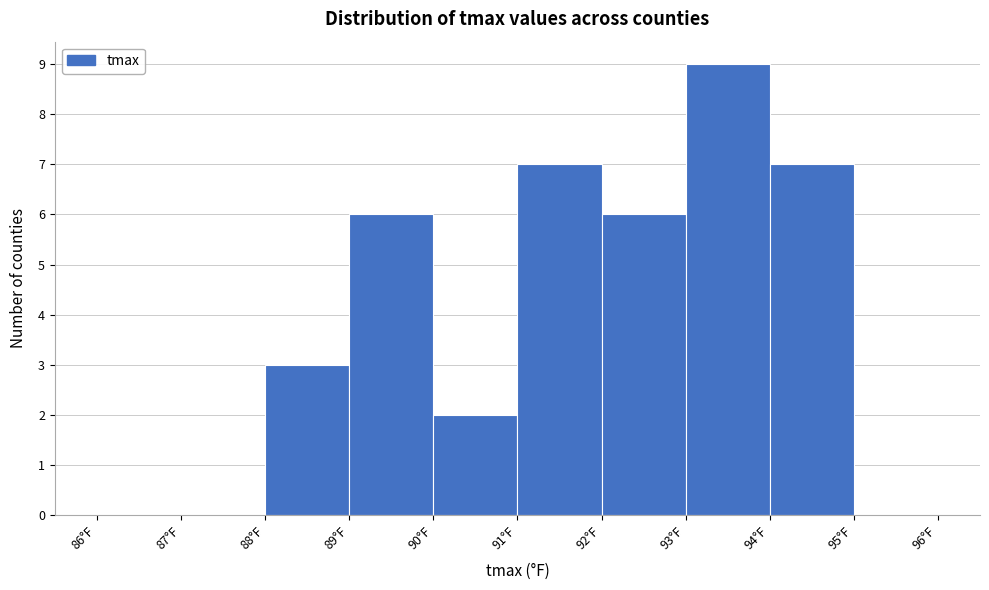

Reading left to right, transcribe this chart: for each bar, give the range it covers on the x-axis and its height. The values are not printed on the chart, so give them approximately, as read against the axis.

86 to 87: 0
87 to 88: 0
88 to 89: 3
89 to 90: 6
90 to 91: 2
91 to 92: 7
92 to 93: 6
93 to 94: 9
94 to 95: 7
95 to 96: 0